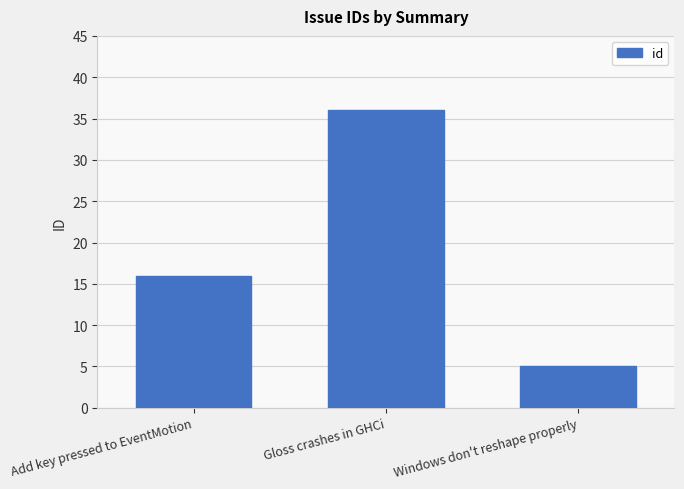

Reading left to right, transcribe all the data shown in this chart.

Add key pressed to EventMotion=16	Gloss crashes in GHCi=36	Windows don't reshape properly=5